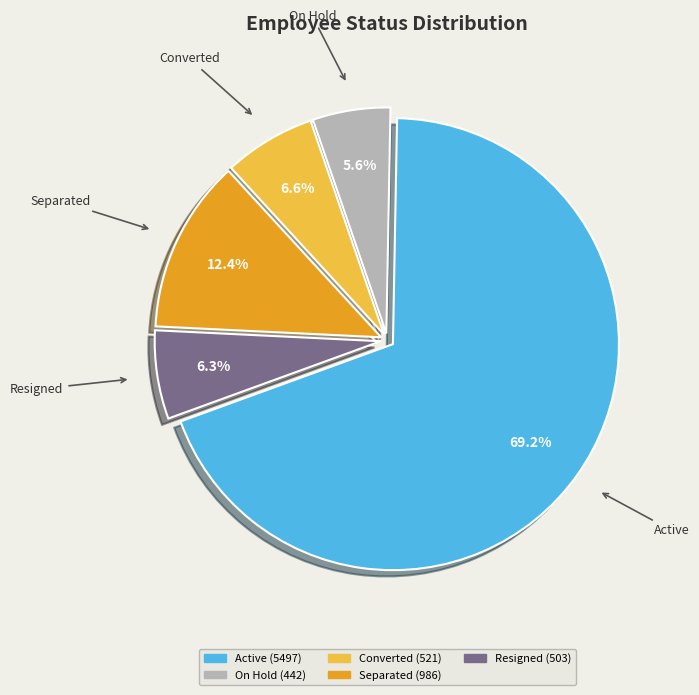

Is there a majority slice in this chart?

Yes